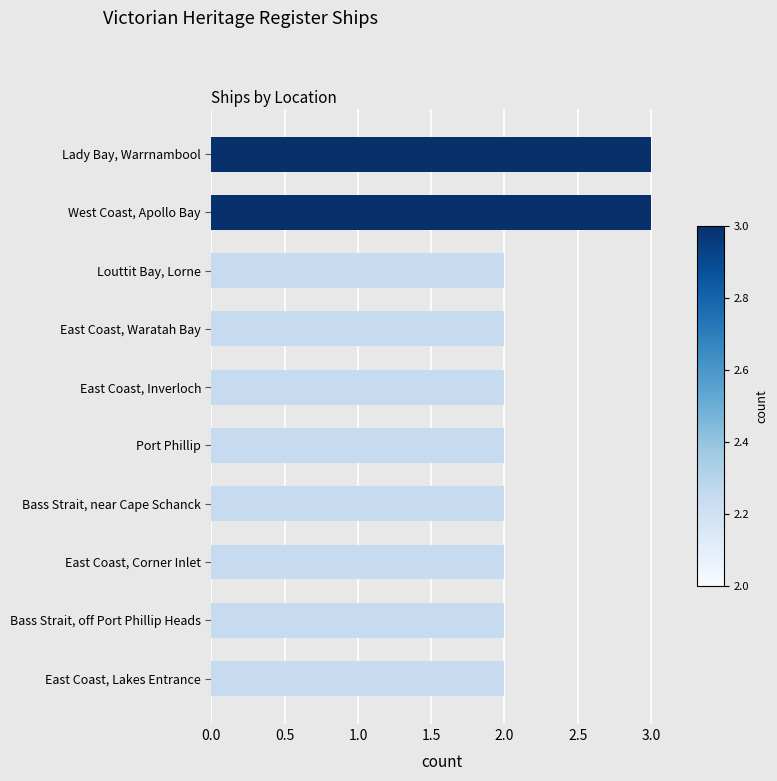

Are the bars grouped side by side (vs. stacked)?

No